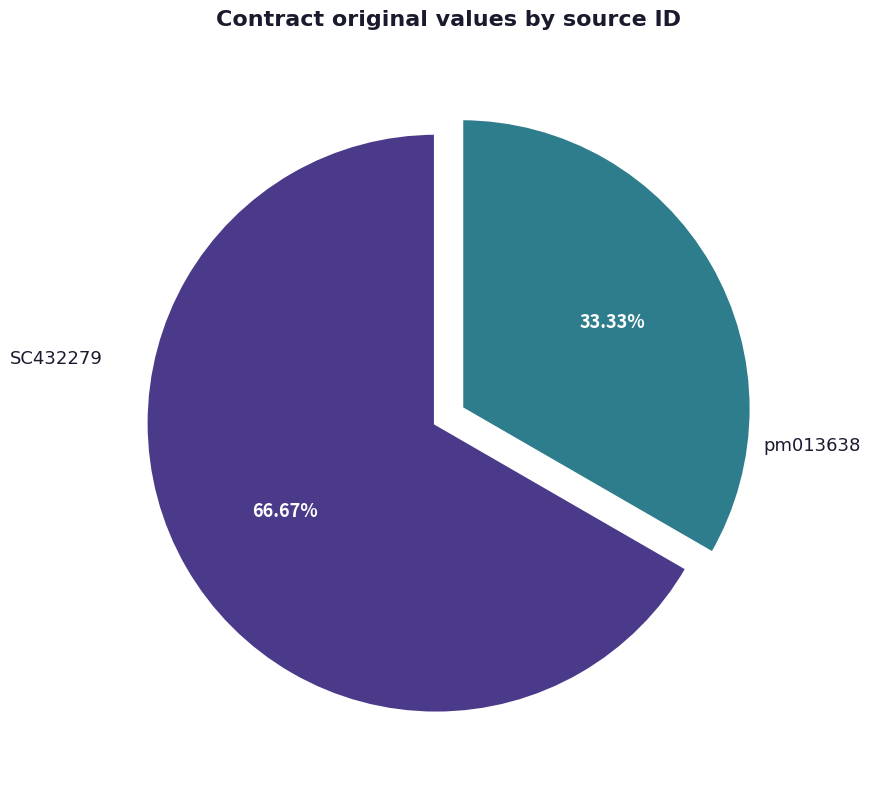

Is there a majority slice in this chart?

Yes